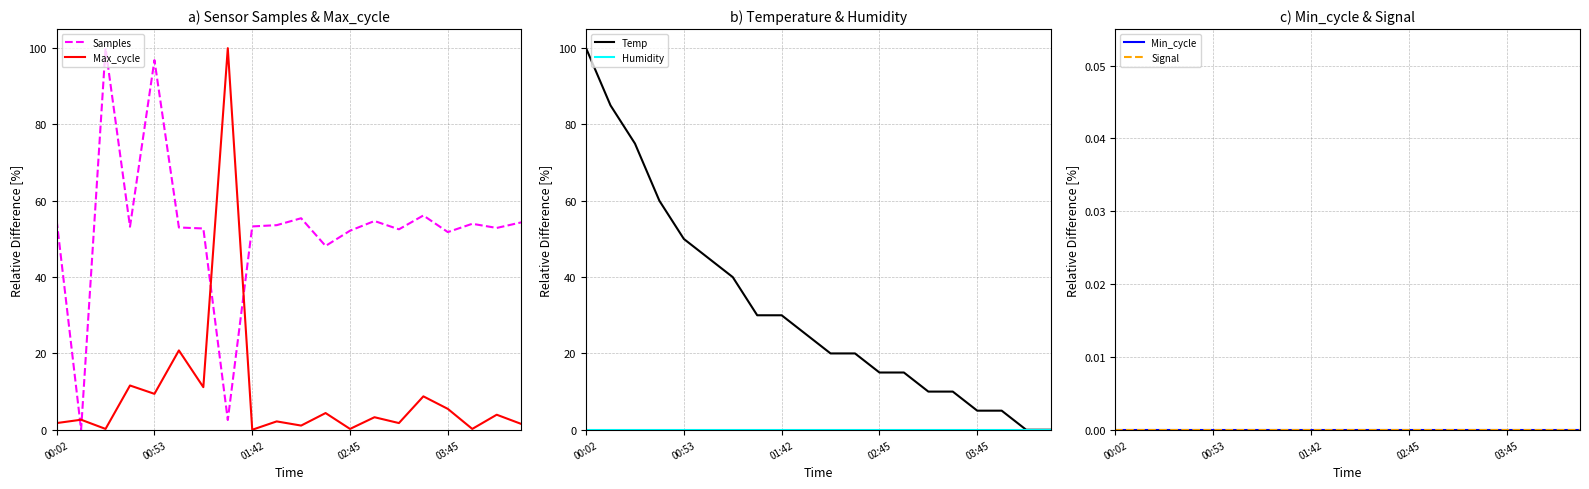

How many times do Samples and Max_cycle cross each other?

4